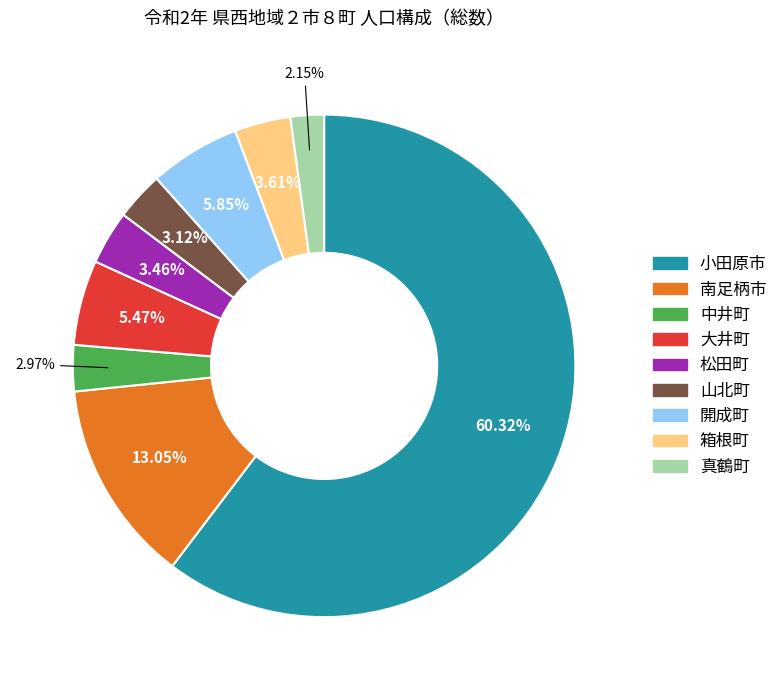

The 真鶴町 slice represents 2% of the pie. True or false?

True